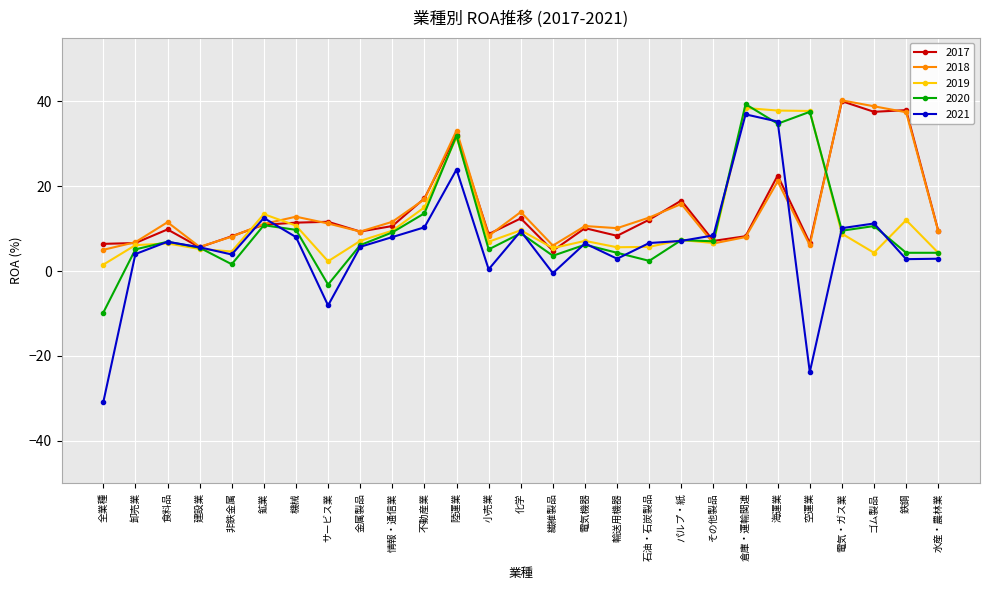

True or false: 2018 has more than 2 interior local peaks.

True